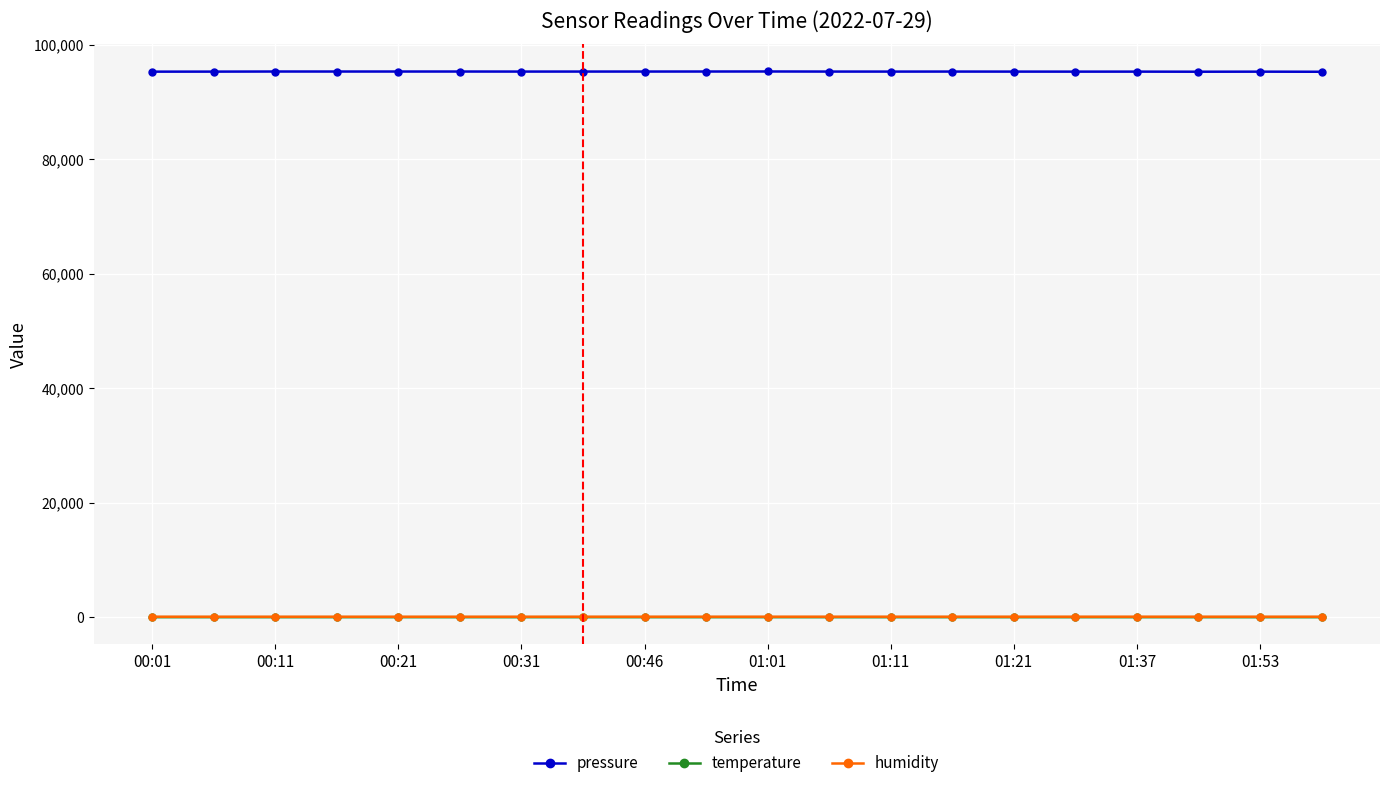

True or false: pressure has more than 0 interior local peaks.

True